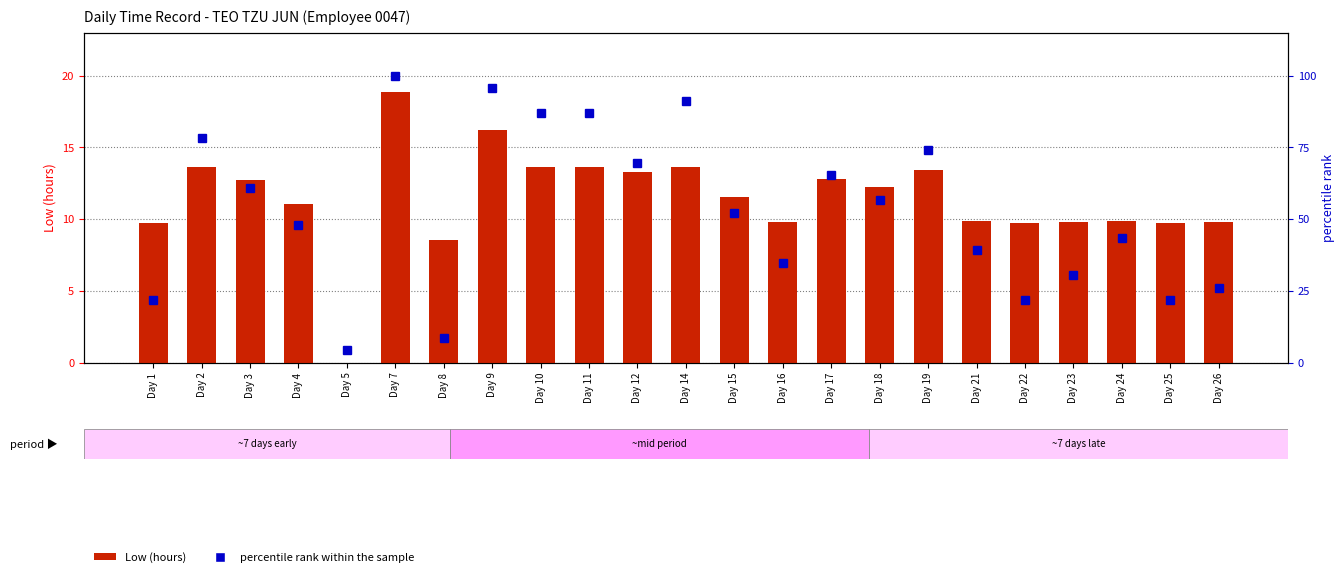

What are all the series names shown in the legend?

Low (hours), percentile rank within the sample